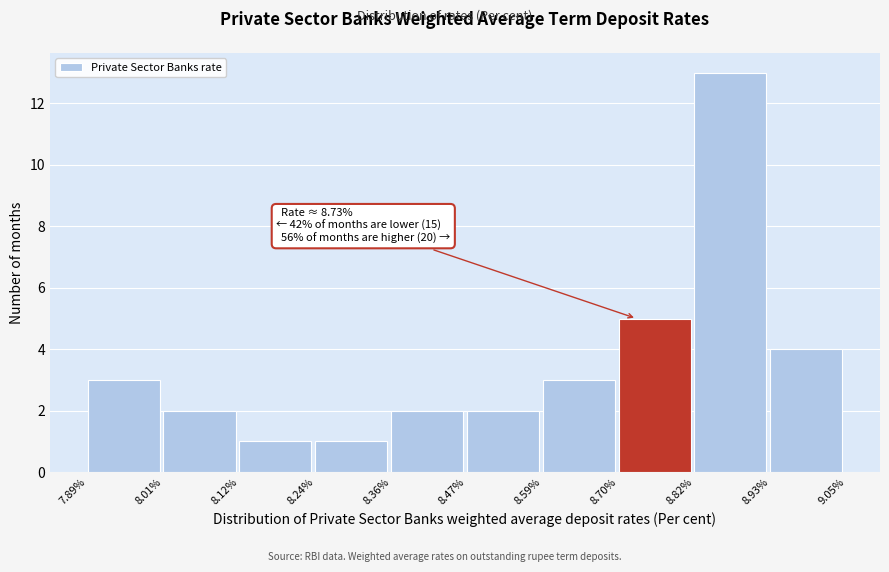

Which range on the x-axis has the tallest bar?

8.82% to 8.93%